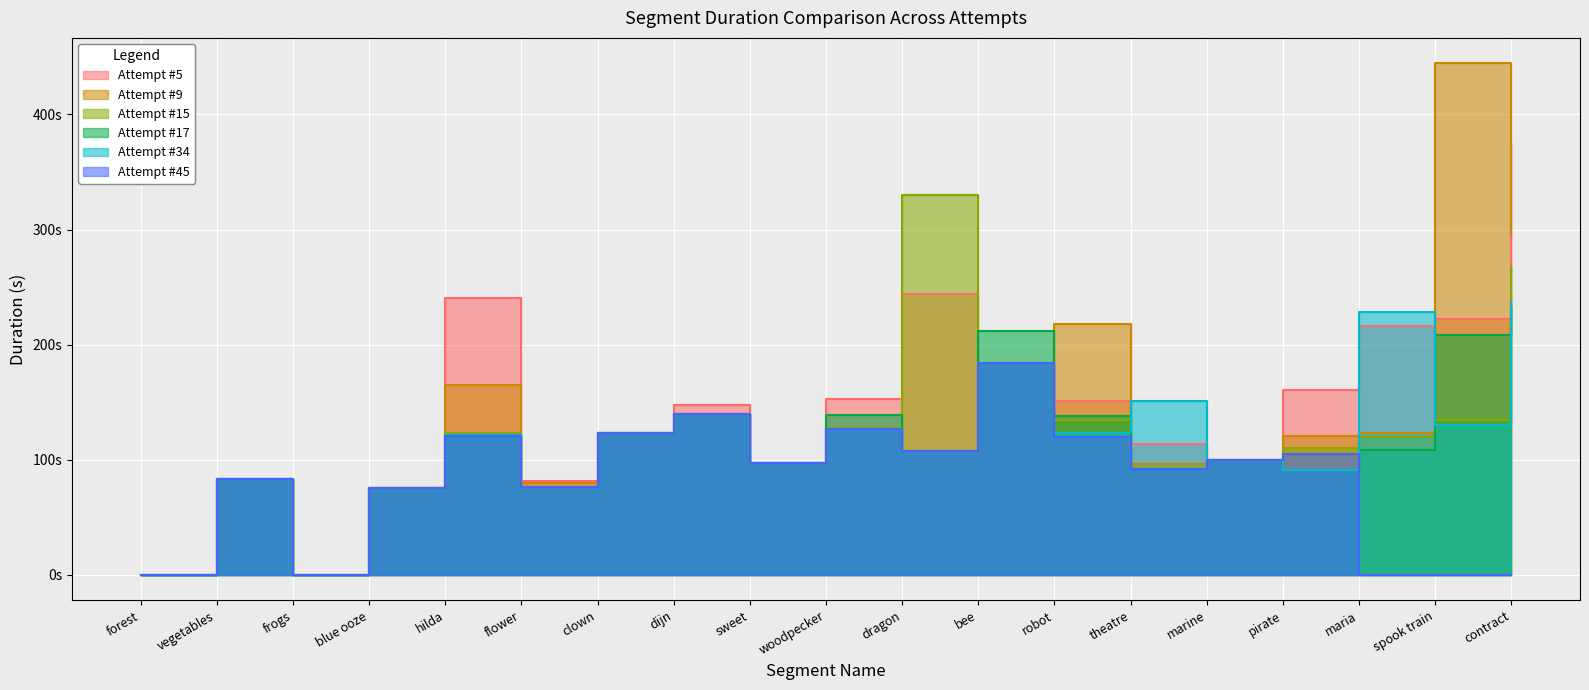

How many interior local valleys does the Attempt #34 series have?

7